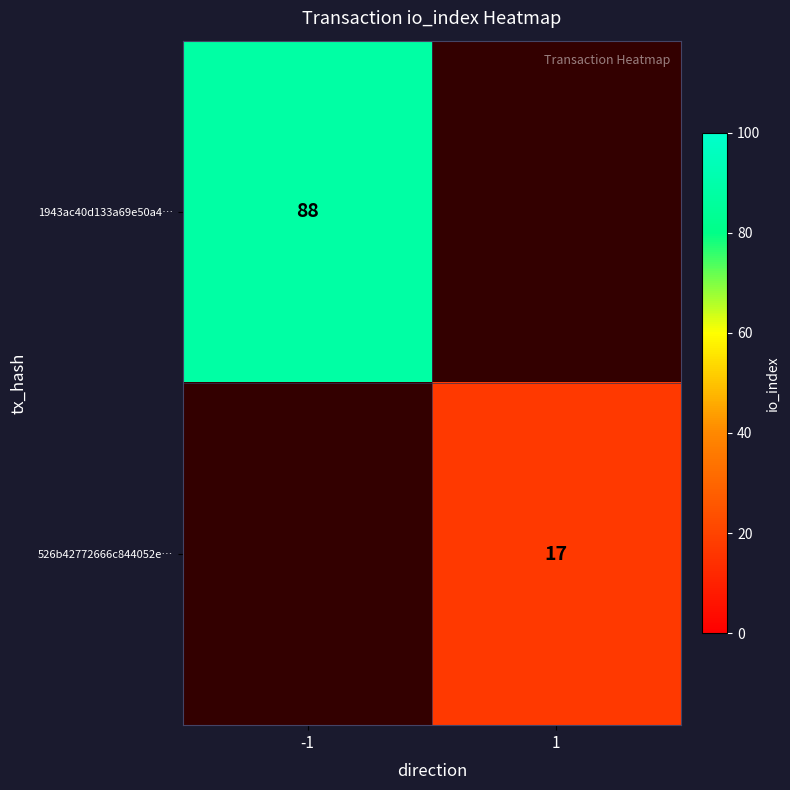

How many data points does each series have?

2